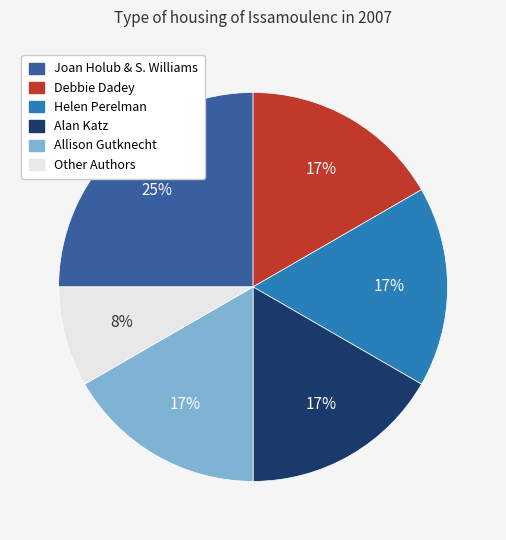

Does any single category account for the majority?

No